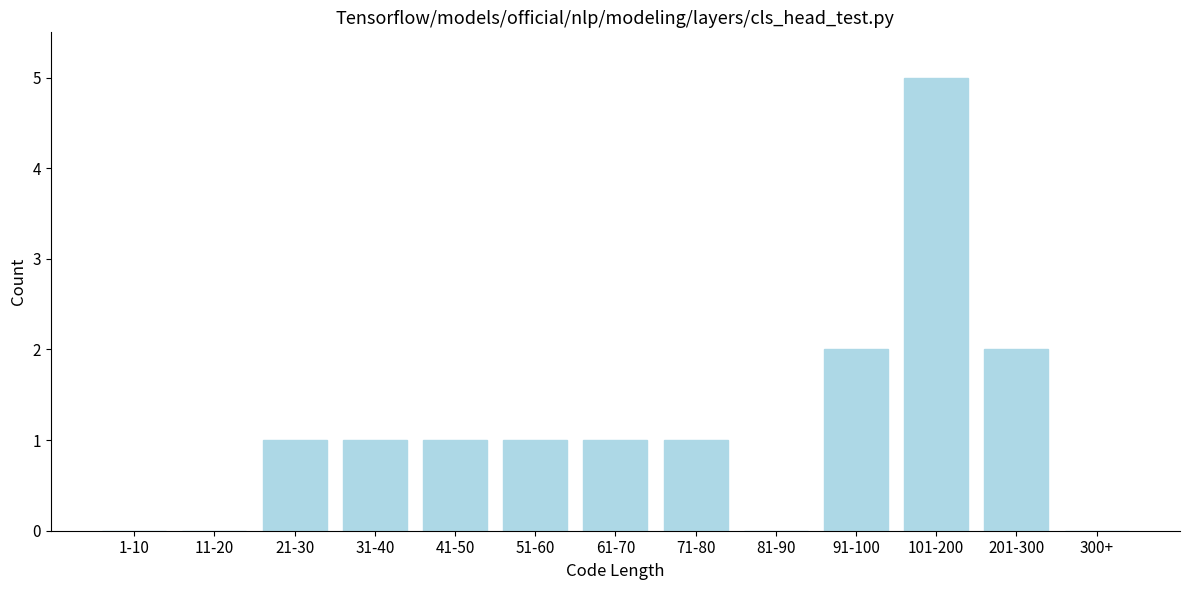

Reading left to right, what are all the values shown in this chart?

1-10=0	11-20=0	21-30=1	31-40=1	41-50=1	51-60=1	61-70=1	71-80=1	81-90=0	91-100=2	101-200=5	201-300=2	300+=0